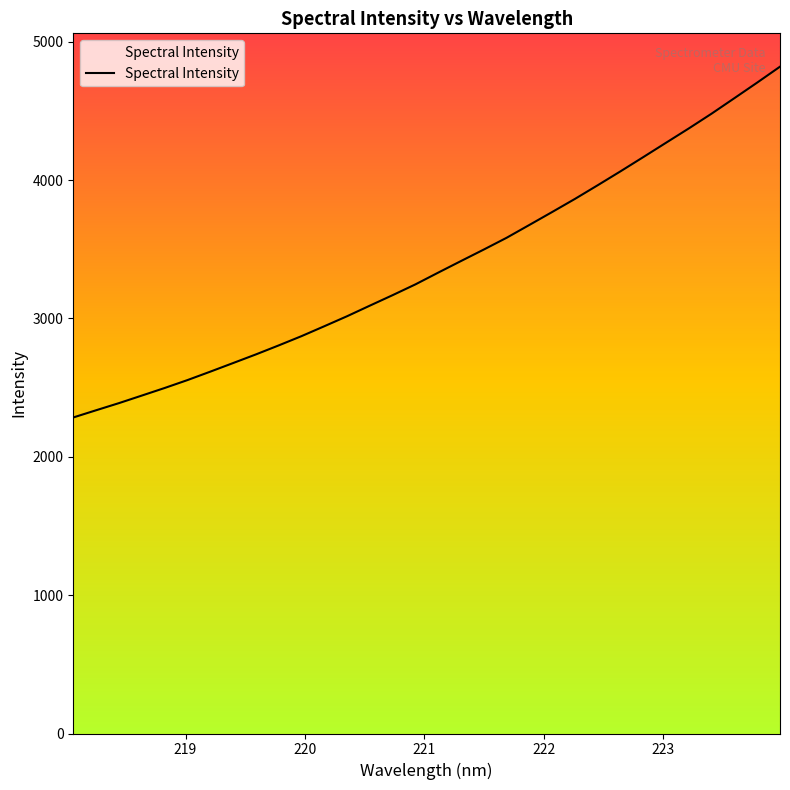

What is the difference between the maximum and minimum values?

2535.1